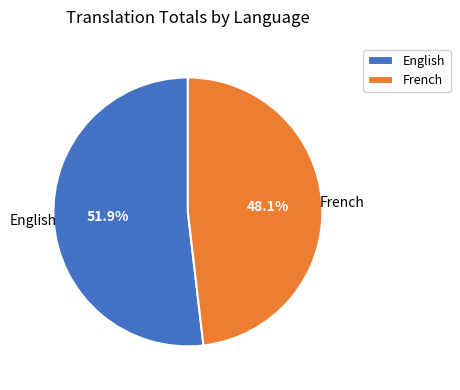

Which slice is the smallest?

French